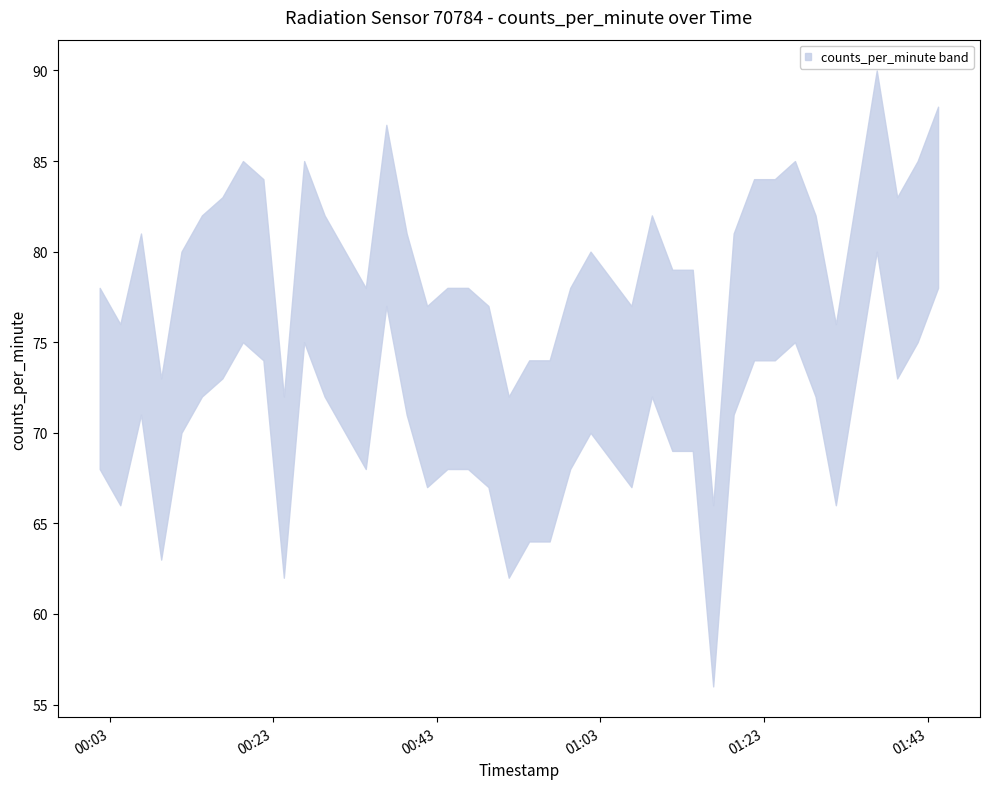

Reading left to right, transcribe all the data shown in this chart.

2023-04-24T00:01:46=73	2023-04-24T00:04:17=71	2023-04-24T00:06:49=76	2023-04-24T00:09:17=68	2023-04-24T00:11:46=75	2023-04-24T00:14:16=77	2023-04-24T00:16:46=78	2023-04-24T00:19:17=80	2023-04-24T00:21:47=79	2023-04-24T00:24:17=67	2023-04-24T00:26:46=80	2023-04-24T00:29:16=77	2023-04-24T00:34:18=73	2023-04-24T00:36:49=82	2023-04-24T00:39:18=76	2023-04-24T00:41:48=72	2023-04-24T00:44:17=73	2023-04-24T00:46:48=73	2023-04-24T00:49:18=72	2023-04-24T00:51:47=67	2023-04-24T00:54:17=69	2023-04-24T00:56:47=69	2023-04-24T00:59:18=73	2023-04-24T01:01:47=75	2023-04-24T01:06:47=72	2023-04-24T01:09:17=77	2023-04-24T01:11:47=74	2023-04-24T01:14:17=74	2023-04-24T01:16:47=61	2023-04-24T01:19:17=76	2023-04-24T01:21:47=79	2023-04-24T01:24:19=79	2023-04-24T01:26:47=80	2023-04-24T01:29:18=77	2023-04-24T01:31:47=71	2023-04-24T01:34:17=78	2023-04-24T01:36:47=85	2023-04-24T01:39:17=78	2023-04-24T01:41:47=80	2023-04-24T01:44:17=83